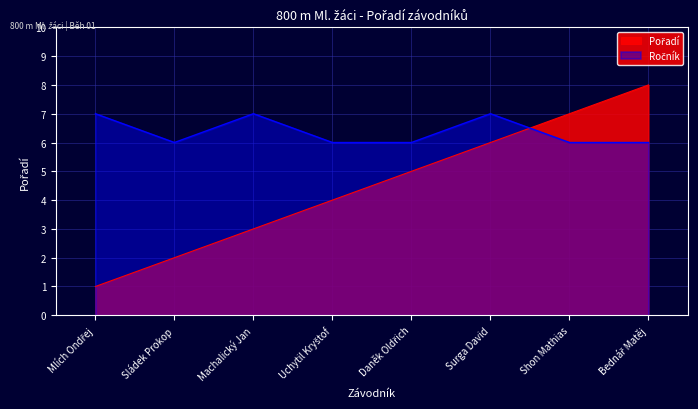

List the labels in order of value, smallest first.

Mlích Ondřej, Sládek Prokop, Machalický Jan, Uchytil Kryštof, Daněk Oldřich, Surga David, Shon Mathias, Bednář Matěj